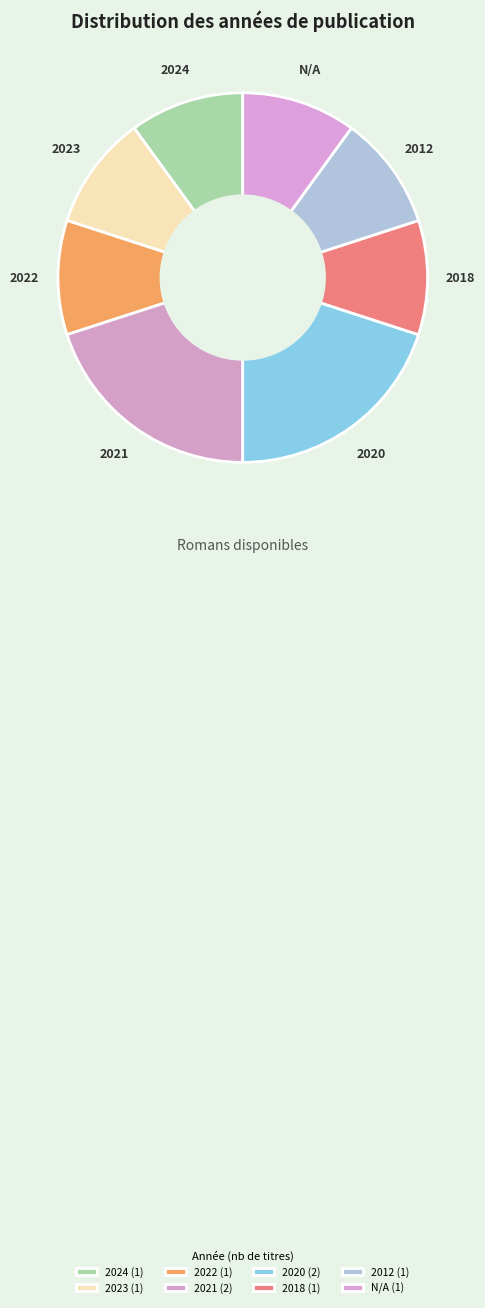

What is the ratio of the value at 2021 to the value at 2024?

2.0